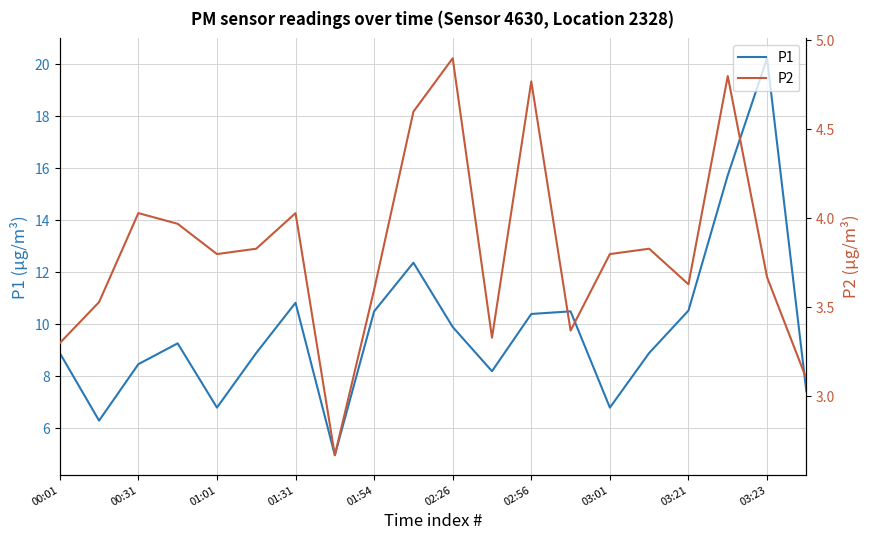

True or false: P1 has a value of 5.8 at 00:31.

False